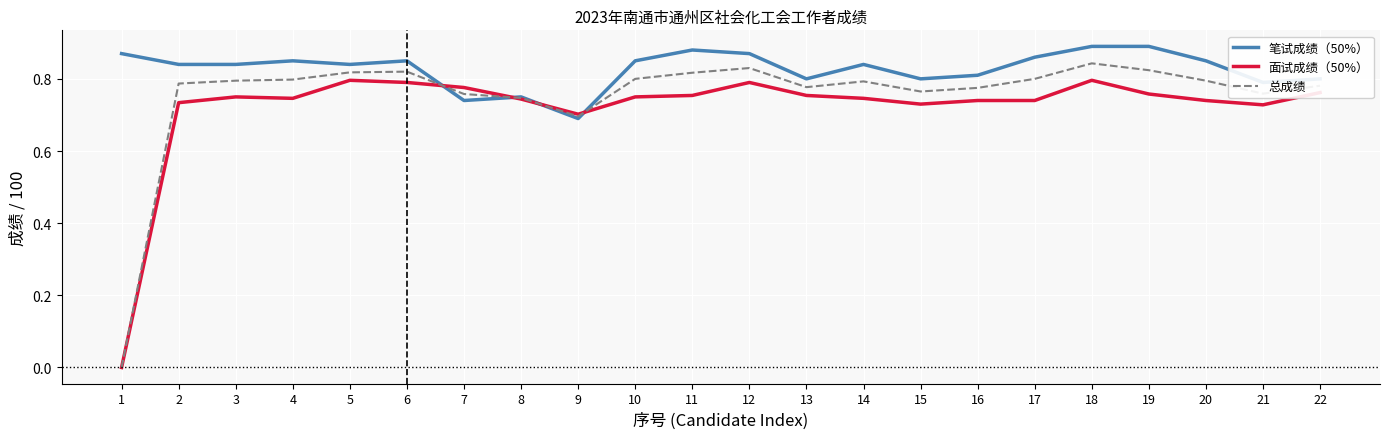

List the series in order of their overall mean, lowest first.

面试成绩（50%）, 总成绩, 笔试成绩（50%）